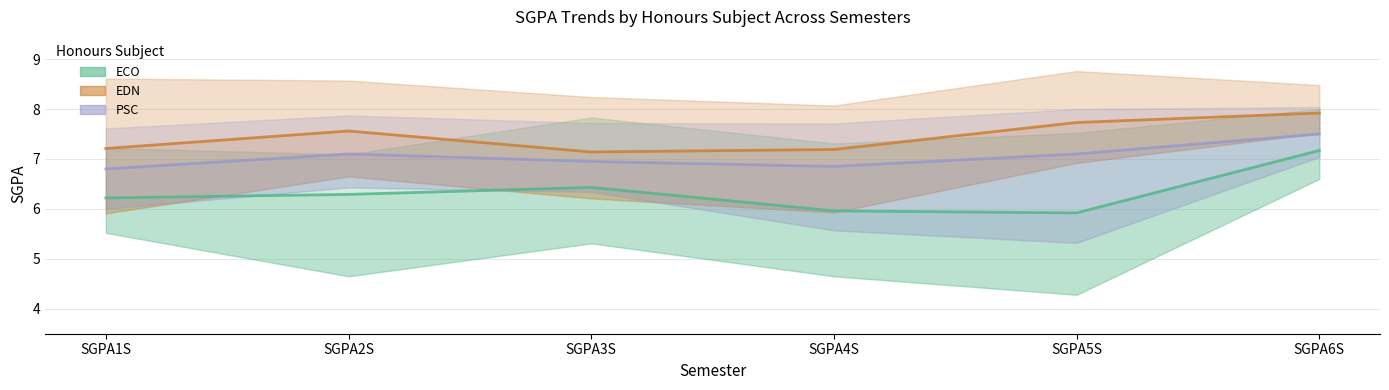

What is the total value across all series at SGPA6S?

22.6